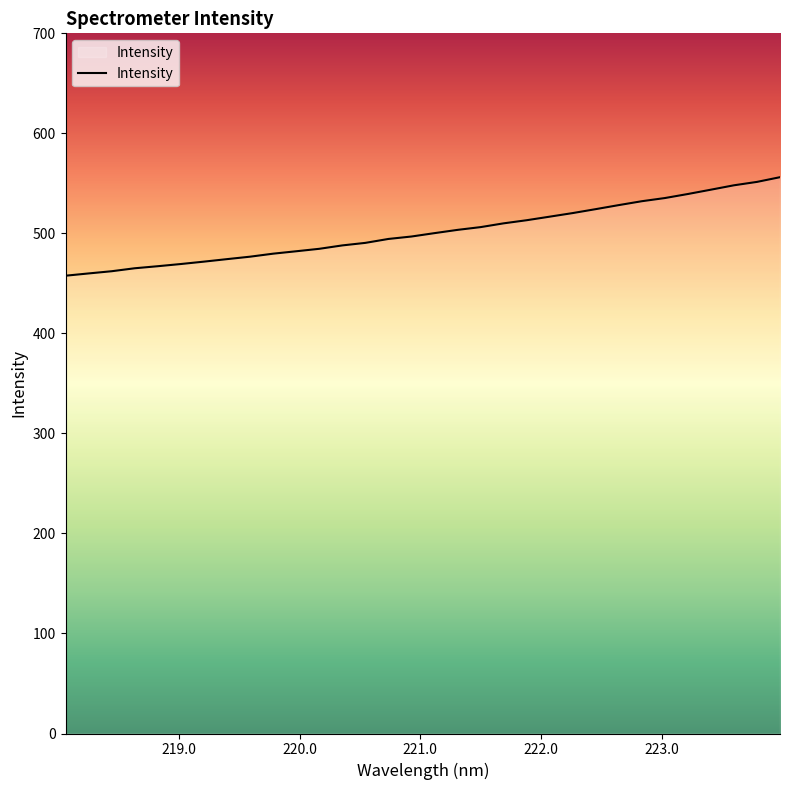

What is the minimum value shown in the chart?

457.7